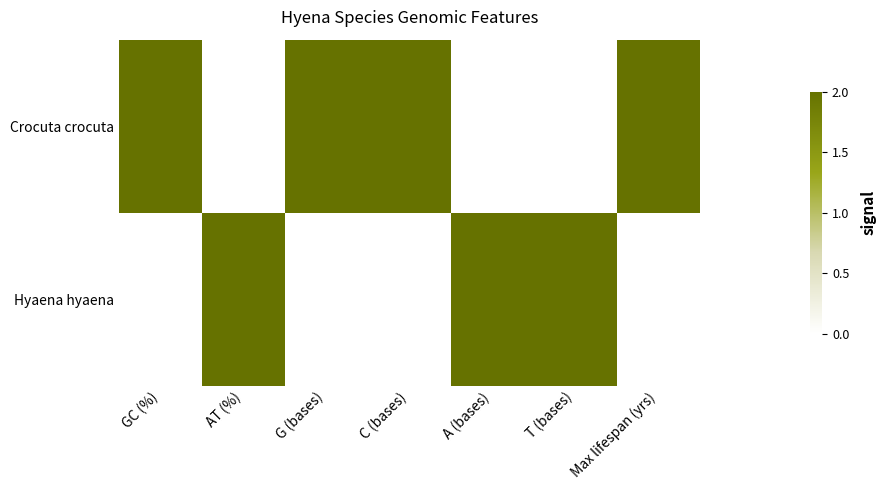

List the series in order of their peak value, lowest first.

Crocuta crocuta, Hyaena hyaena